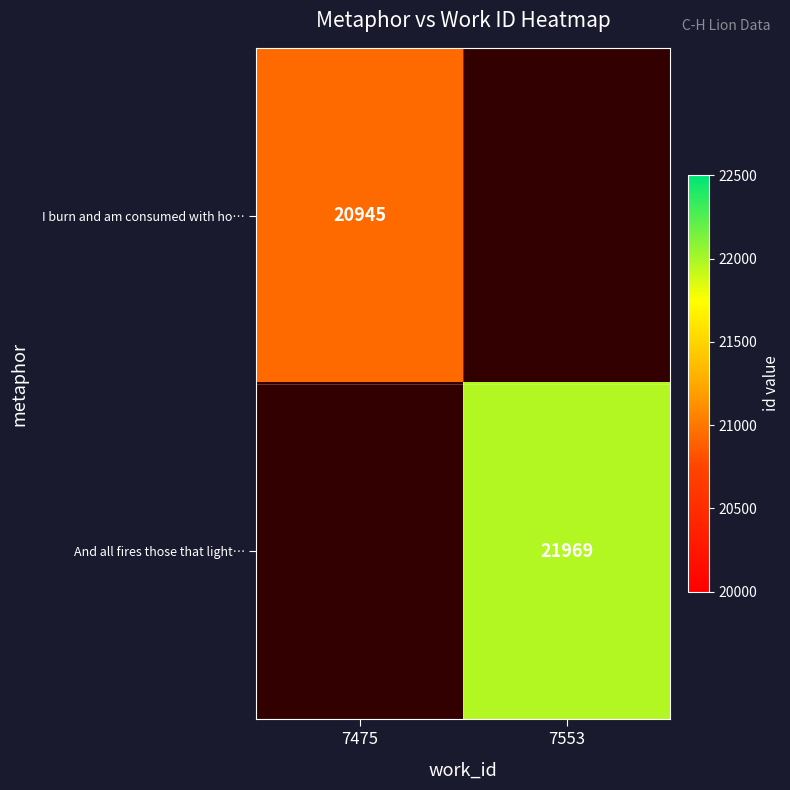

Which label corresponds to the smallest value in the chart?

7475